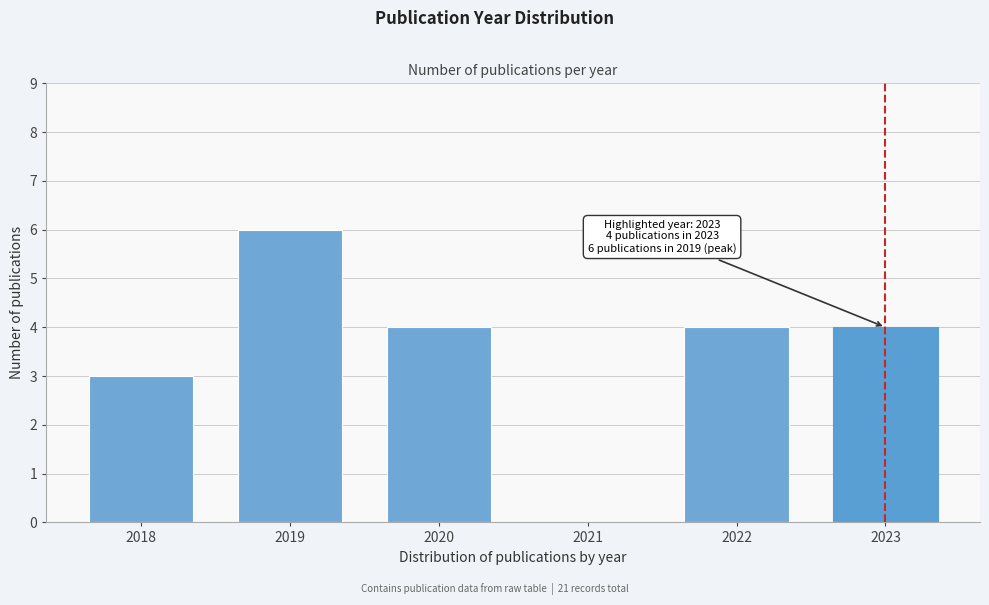

Reading left to right, list all the values displayed in this chart.

2018=3	2019=6	2020=4	2021=0	2022=4	2023=4